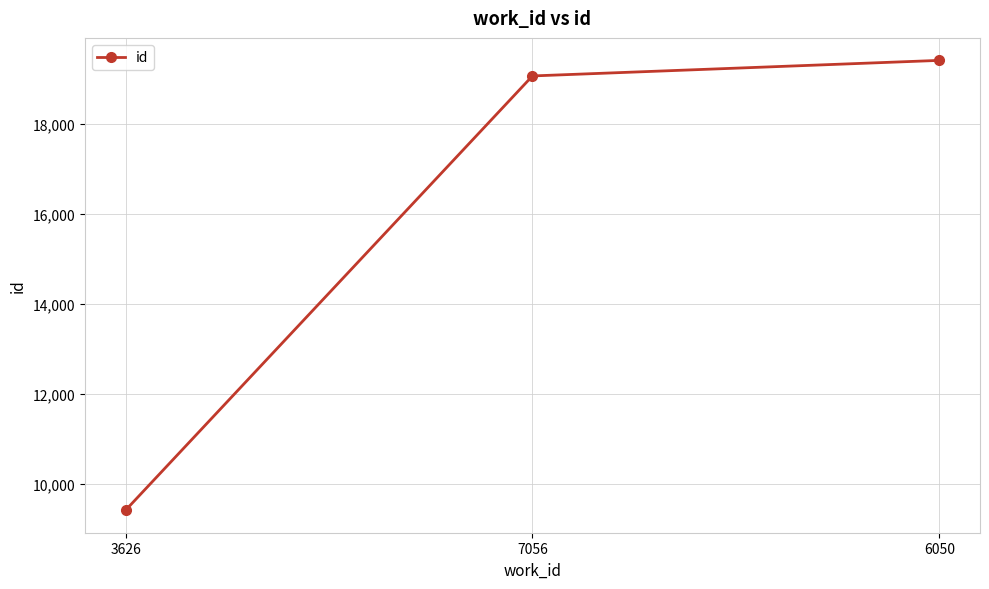

List the labels in order of value, smallest first.

3626, 7056, 6050